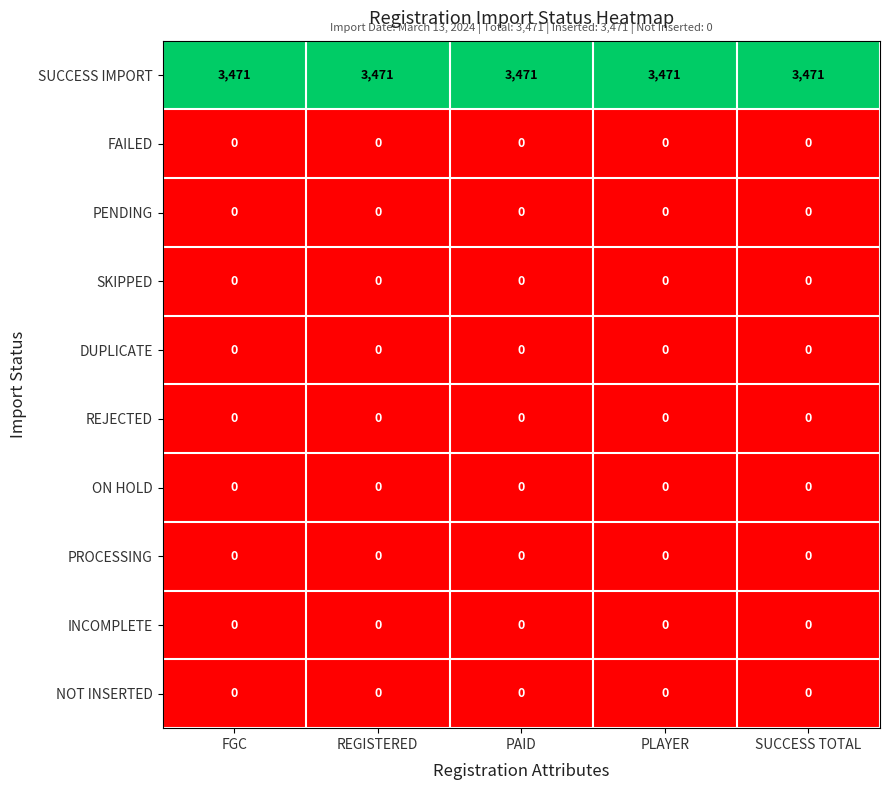

Which series has the largest total across all categories?

SUCCESS IMPORT